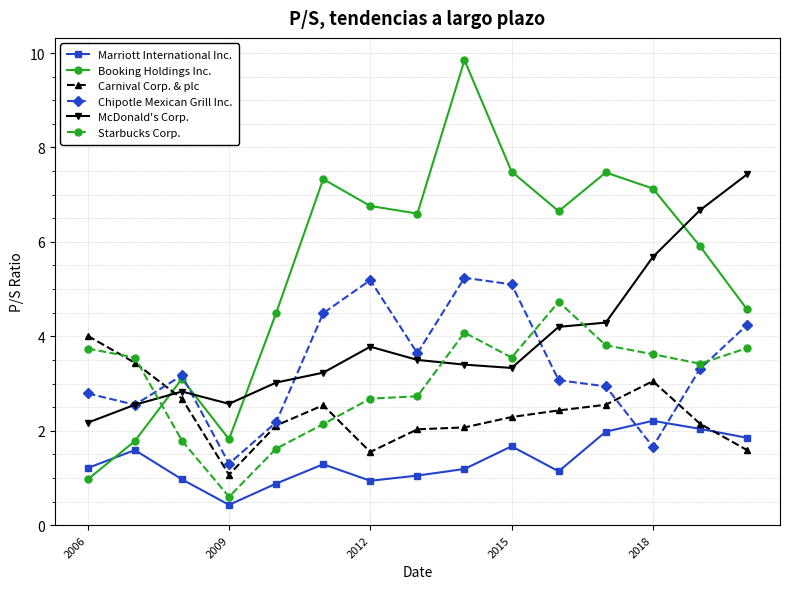

What is the value of the McDonald's Corp. point at the 14th from the left?

6.7